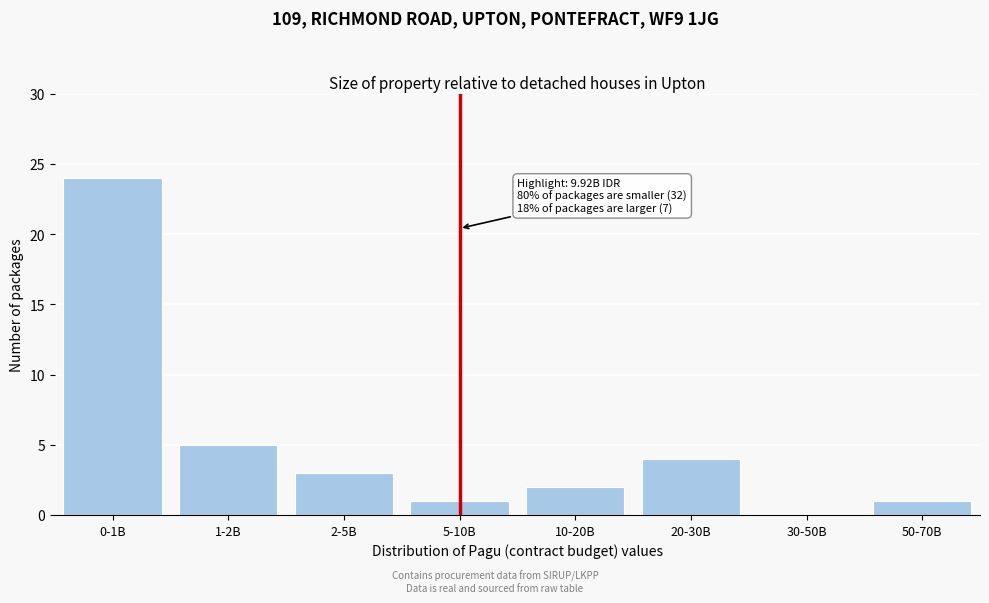

Reading right to left, transcribe all the data shown in this chart.

50-70B=1	30-50B=0	20-30B=4	10-20B=2	5-10B=1	2-5B=3	1-2B=5	0-1B=24